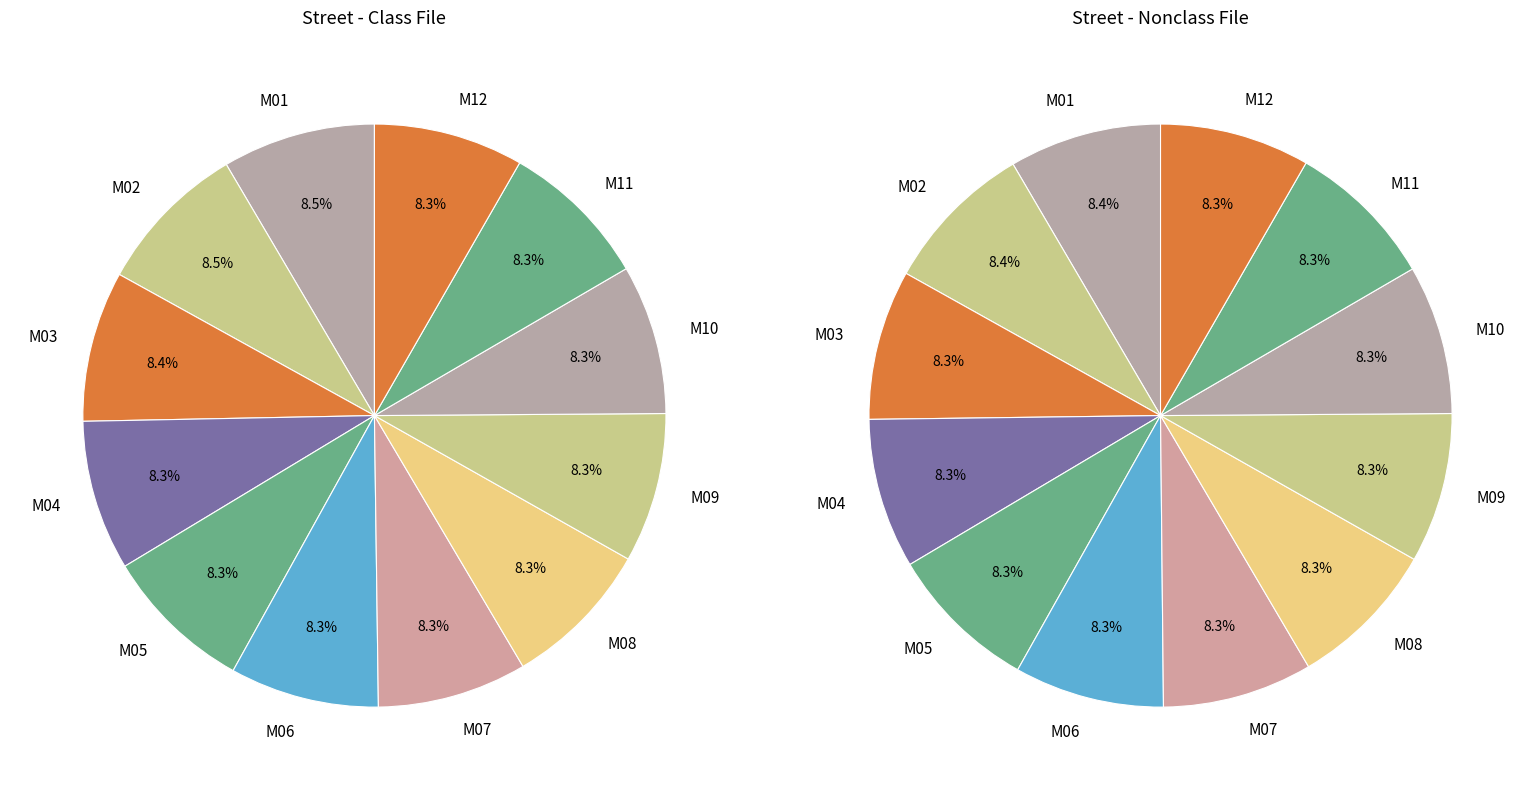

The M12 slice represents 8% of the pie. True or false?

True